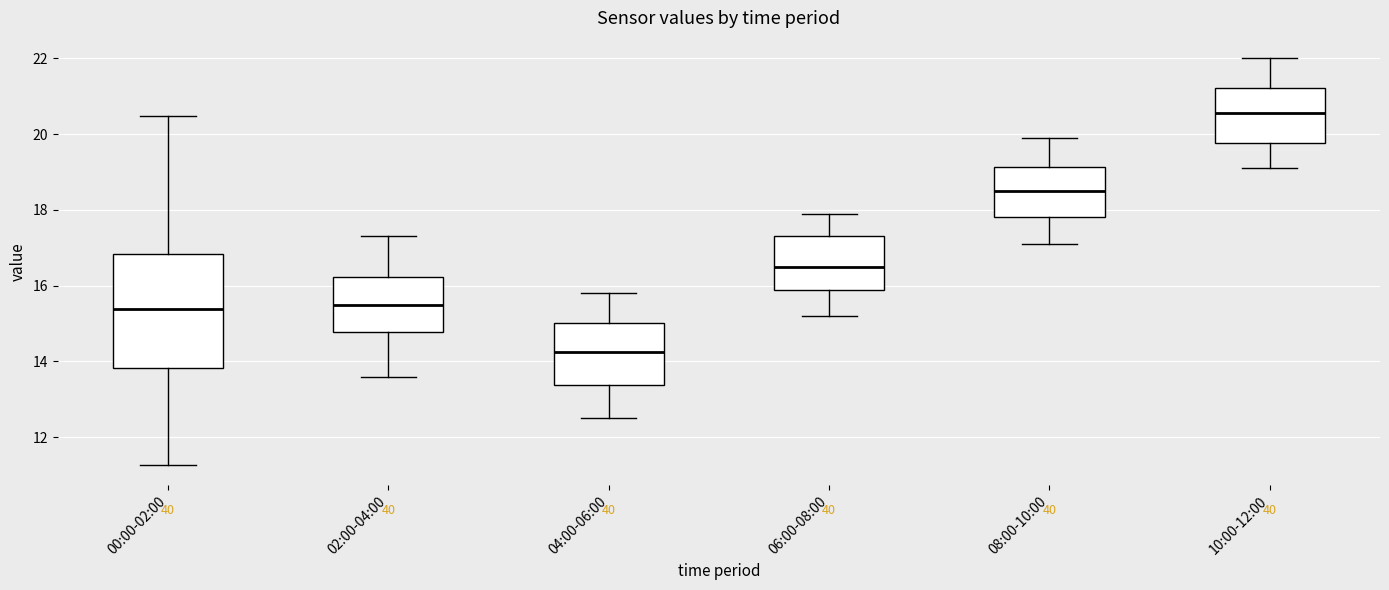

Where does the upper whisker of the box for 06:00-08:00 end on the y-axis? The values are not printed on the chart, so give them approximately, as read against the axis.

18.0